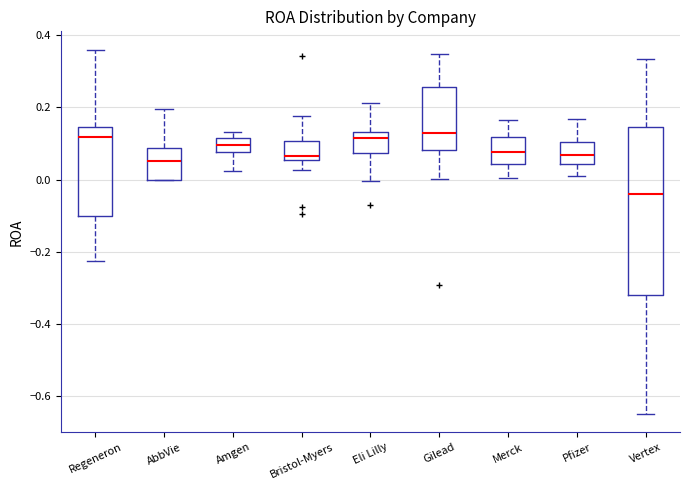

Which box is the tallest, from its lower edge to its upper edge?

Vertex